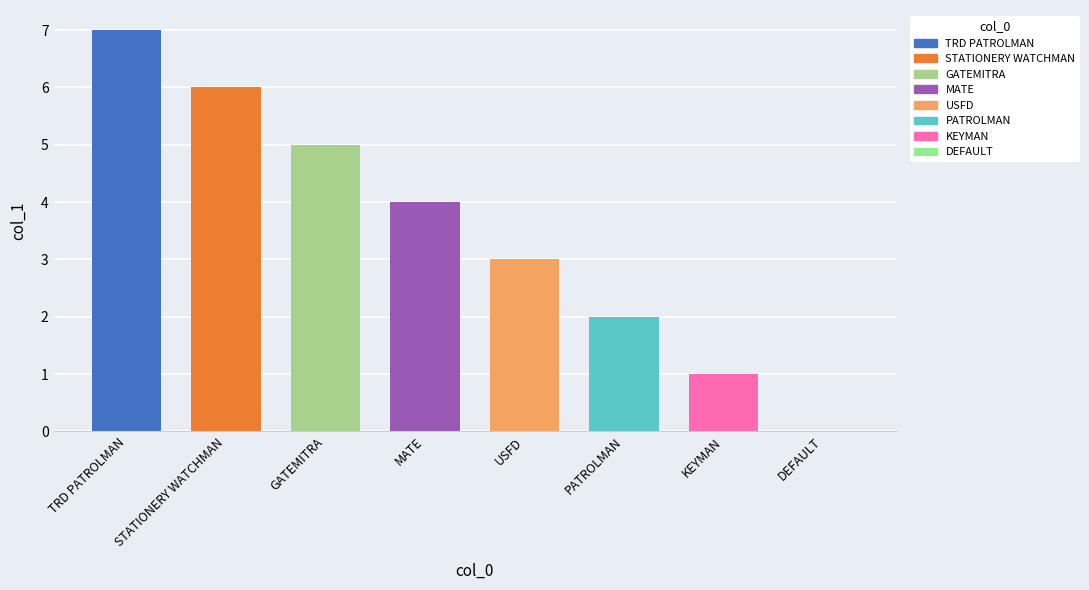

Is it true that the value at DEFAULT is 0?

True